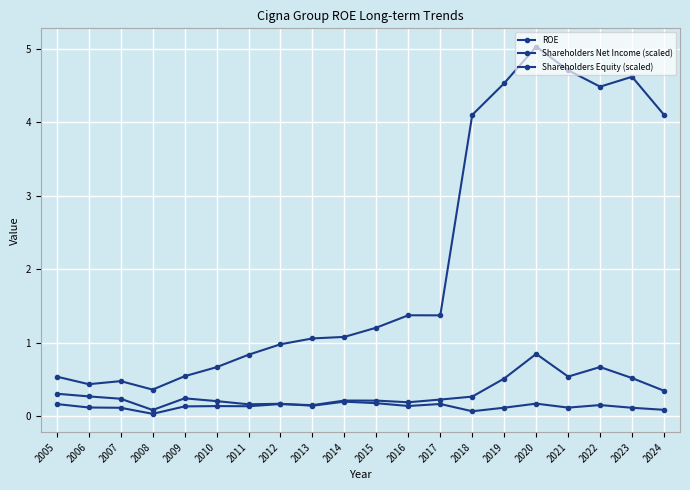

How many lines are shown in the chart?

3